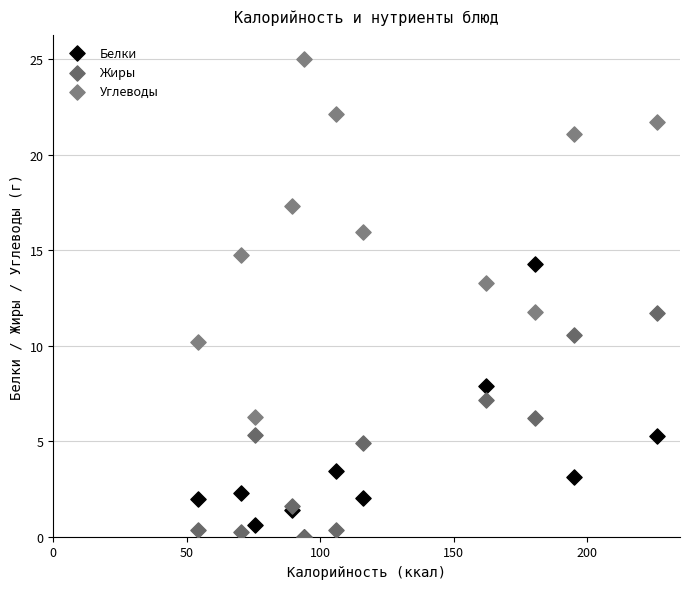

What are all the series names shown in the legend?

Белки, Жиры, Углеводы